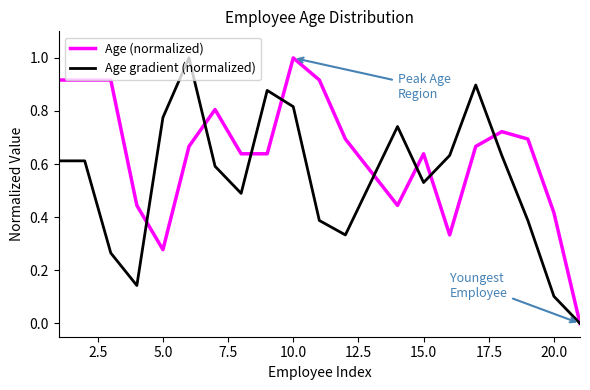

Rank the series by their average value, from highest to lowest.

Age (normalized), Age gradient (normalized)